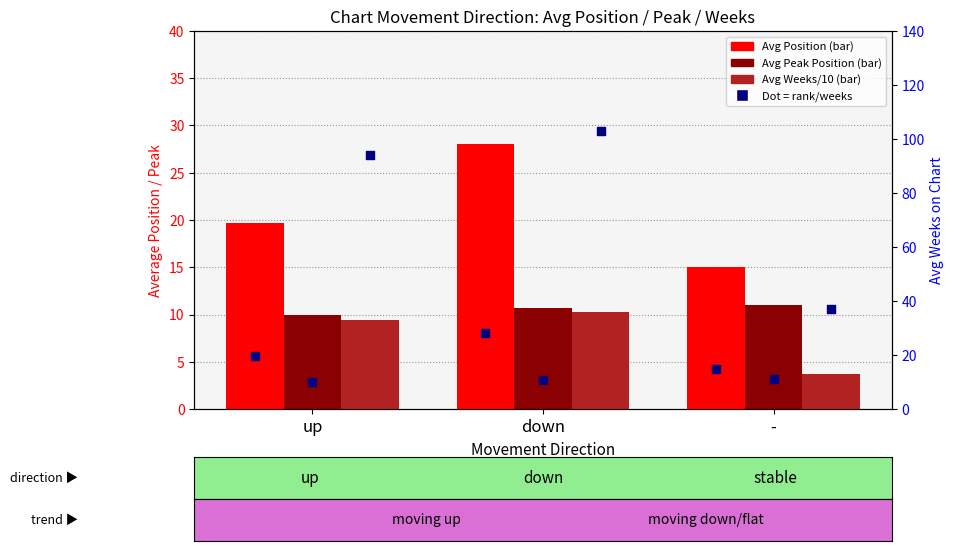

Which series has the widest spread of Y values?

Avg Weeks